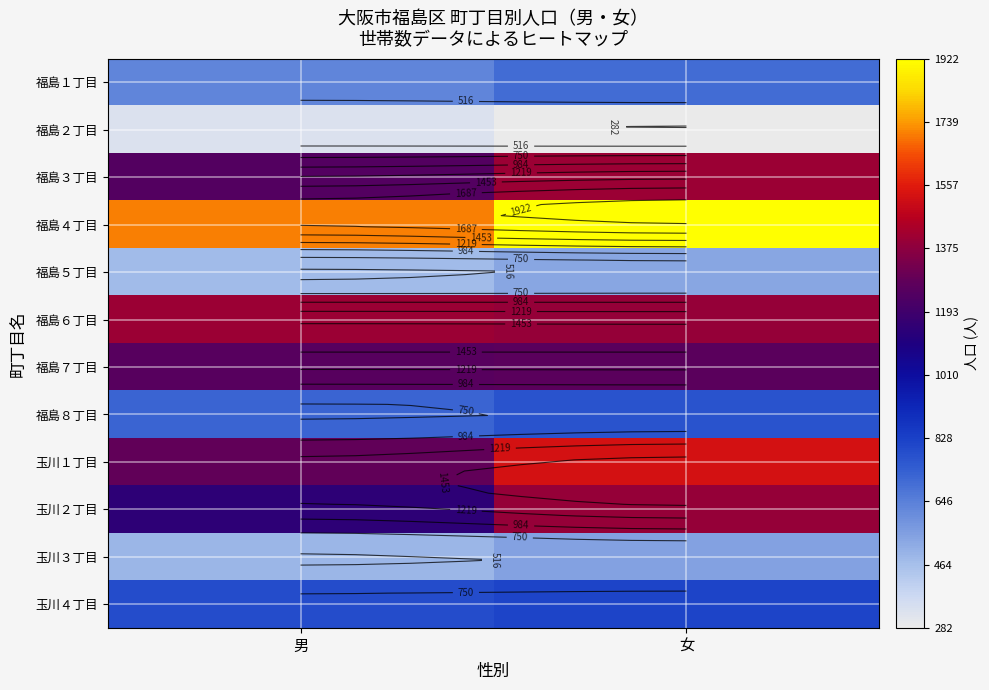

The 福島６丁目 series shows 2513 at 男. True or false?

False